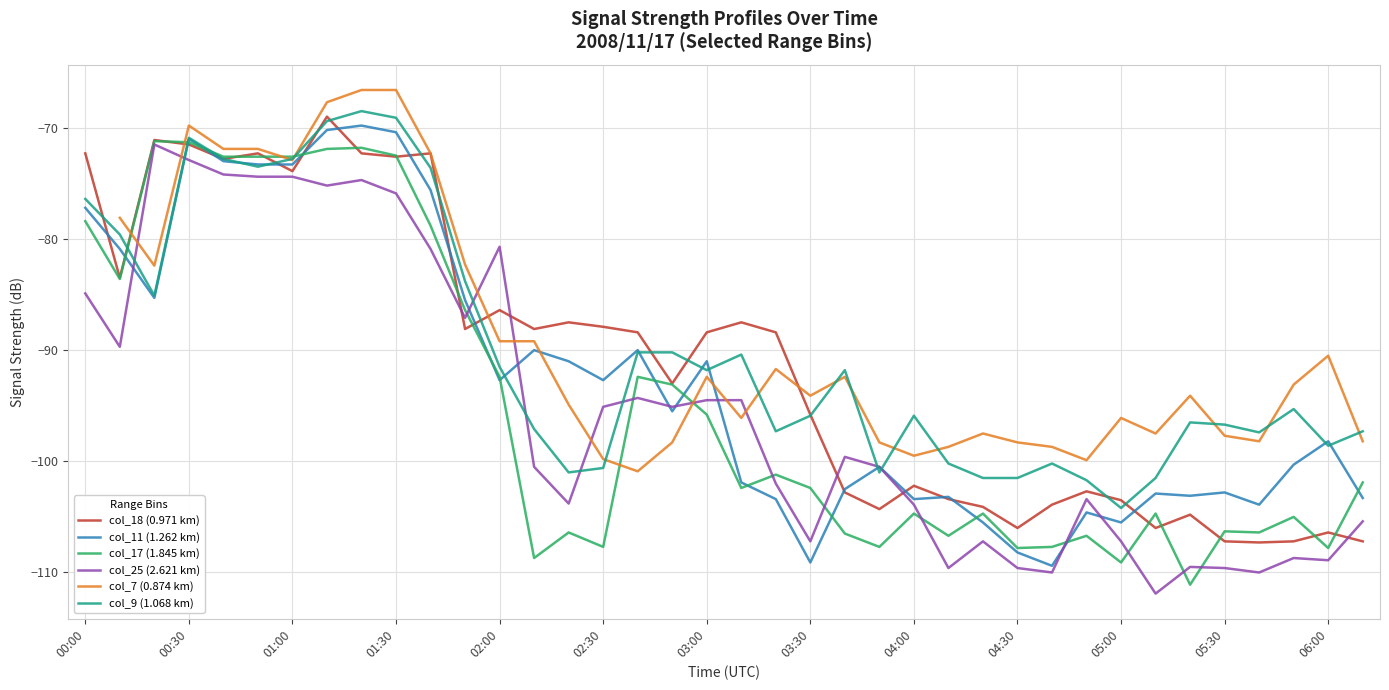

What is the lowest value of the col_9 (1.068 km) series?

-104.2